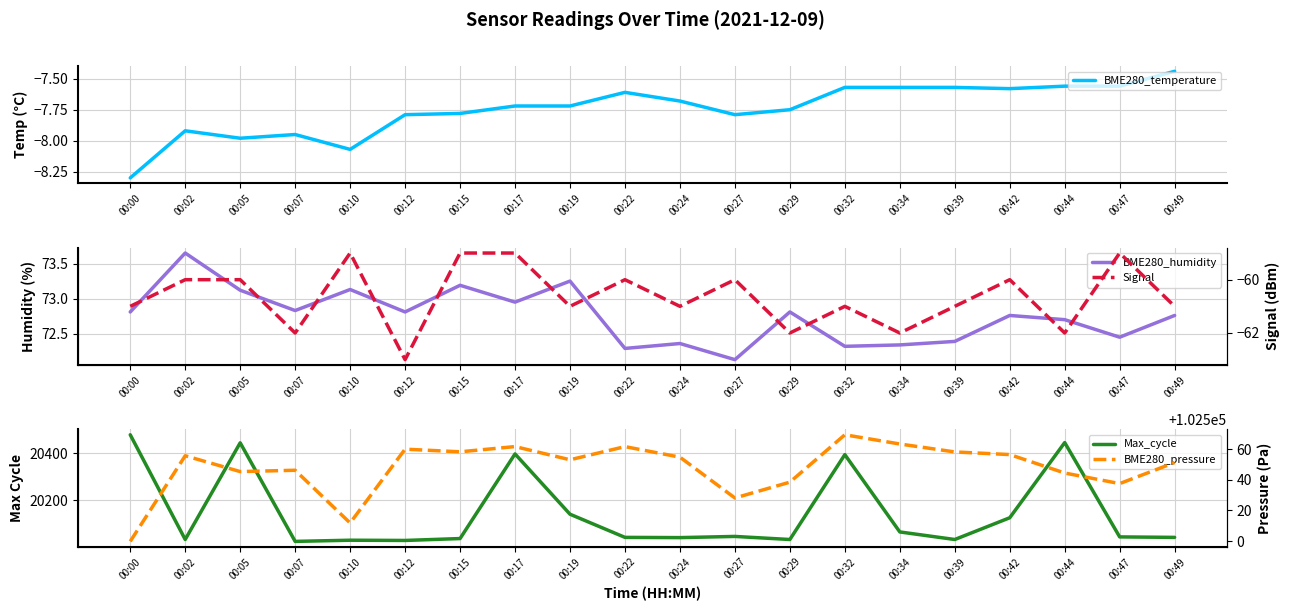

What are all the series names shown in the legend?

BME280_temperature, BME280_humidity, Max_cycle, Signal, BME280_pressure